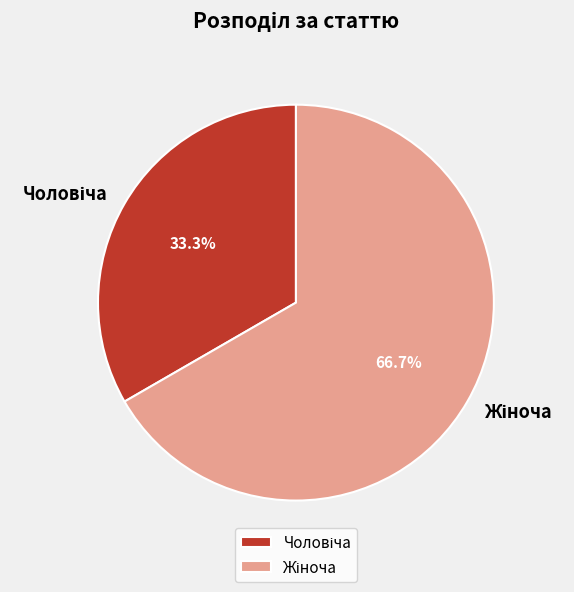

Which slice is the smallest?

Чоловіча